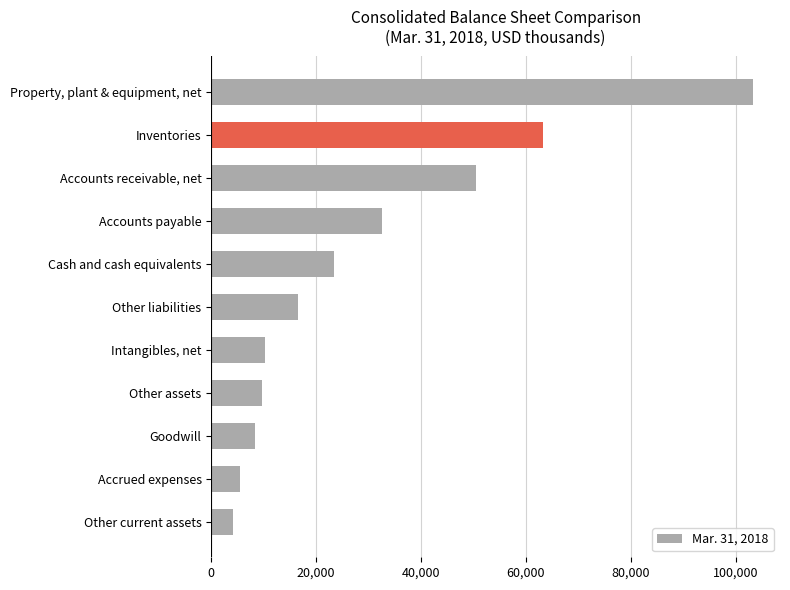

Are the bars horizontal?

Yes